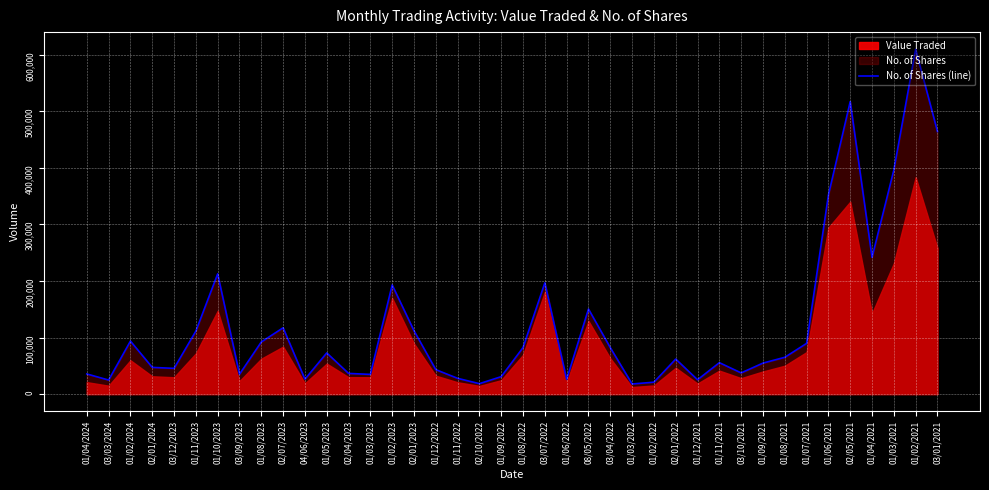

What value does the data have at 02/01/2022, to the nearest 10?

61920